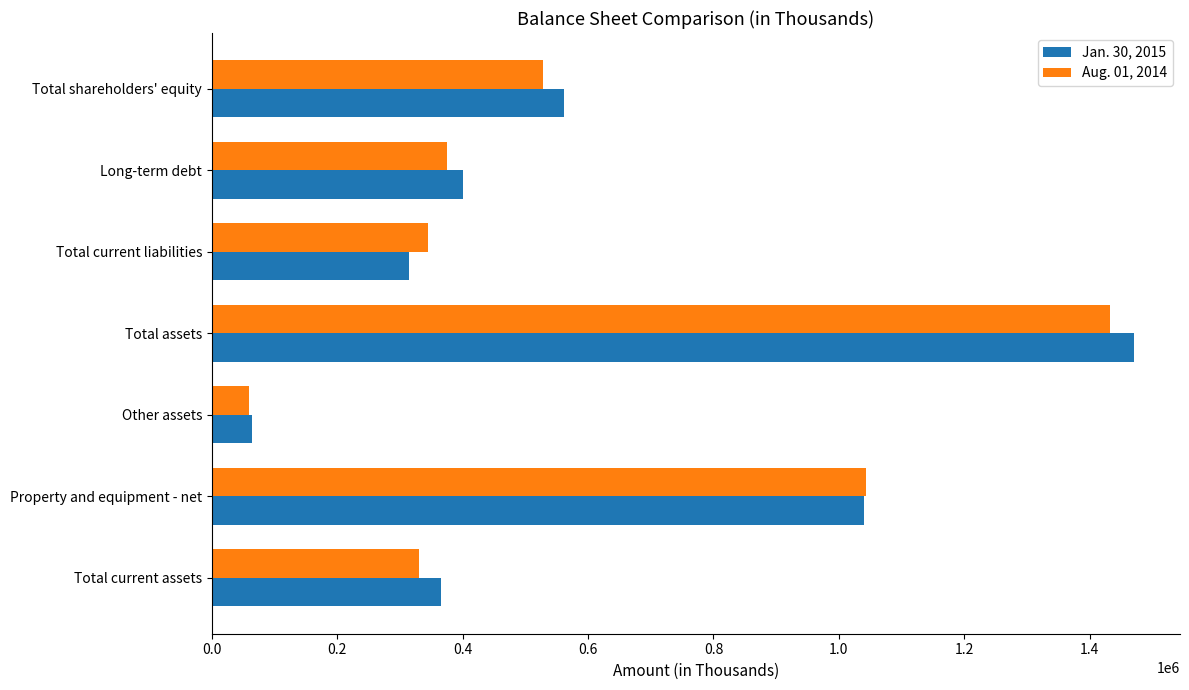

How many categories are shown in the chart?

7